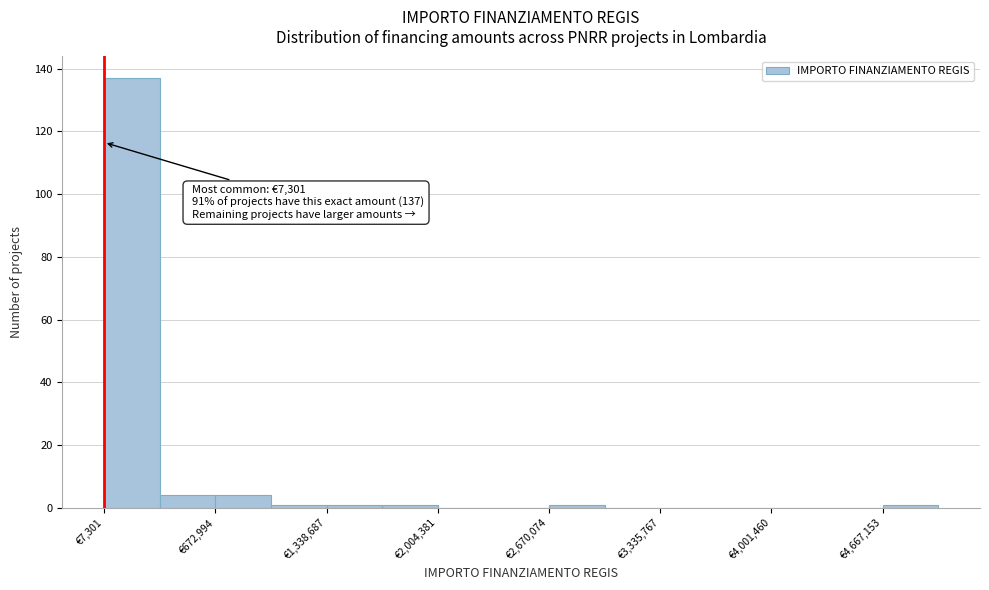

Read against the x-axis, roughly where is the centre of the tallest bar?

200000